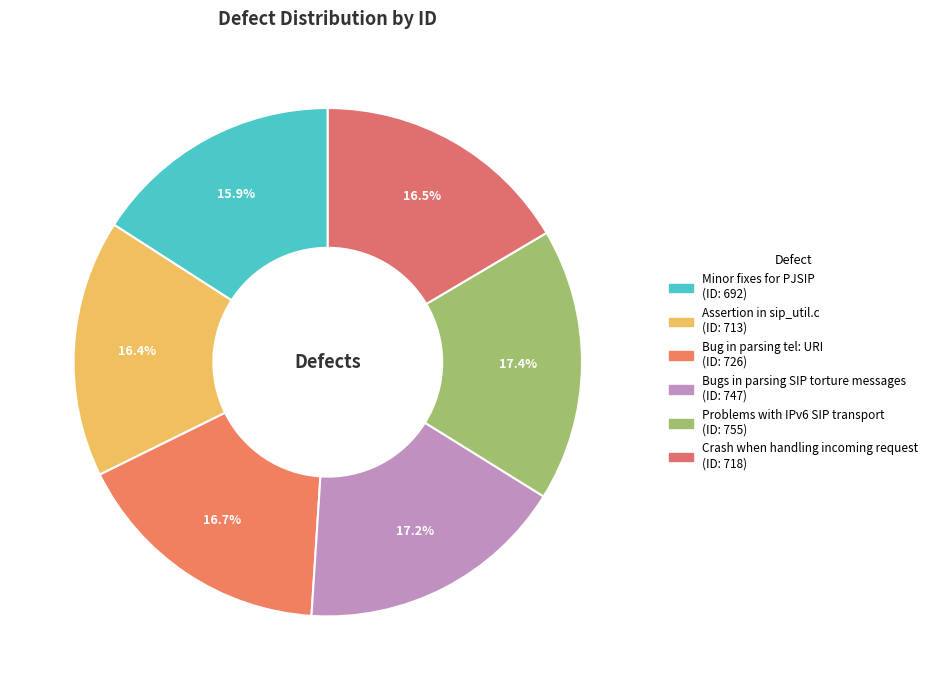

Rank the categories by value from lowest to highest.

Minor fixes for PJSIP, Assertion in sip_util.c, Crash when handling incoming request, Bug in parsing tel: URI, Bugs in parsing SIP torture messages, Problems with IPv6 SIP transport